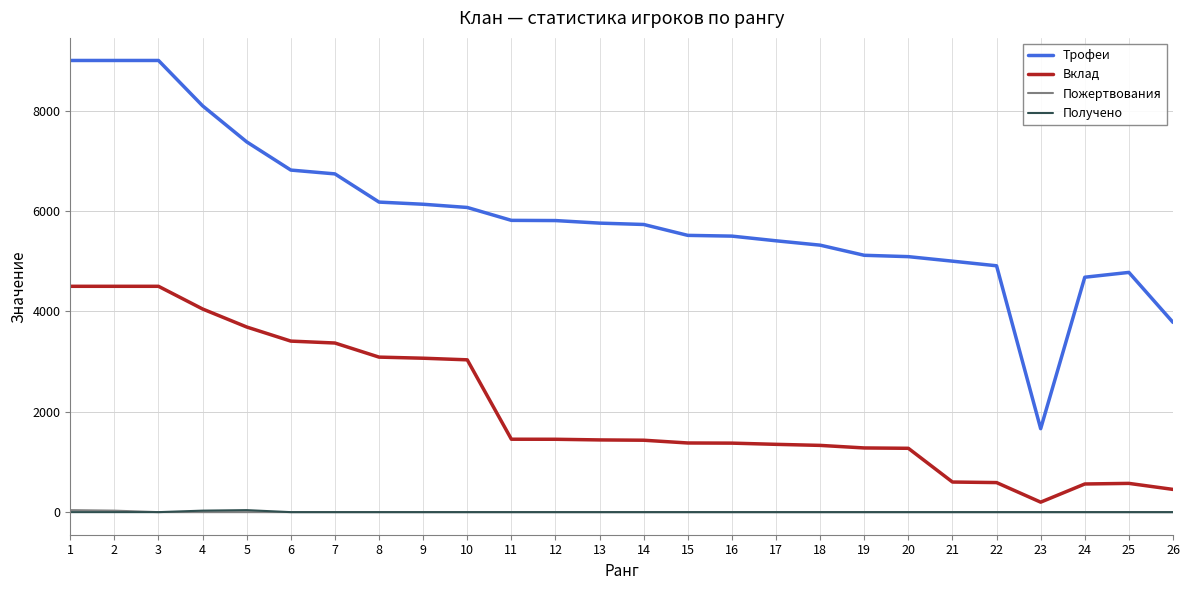

The value of Трофеи at 4 is 11337. True or false?

False